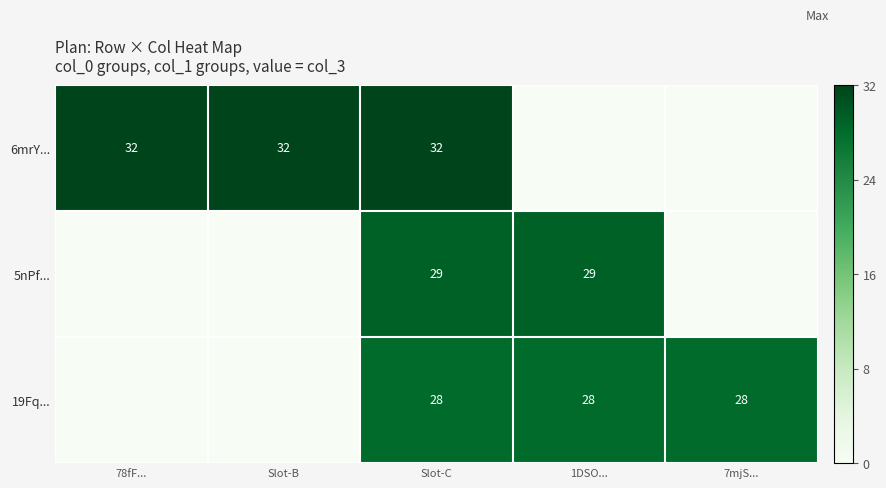

The 19Fq... series shows 9 at 1DSO.... True or false?

False